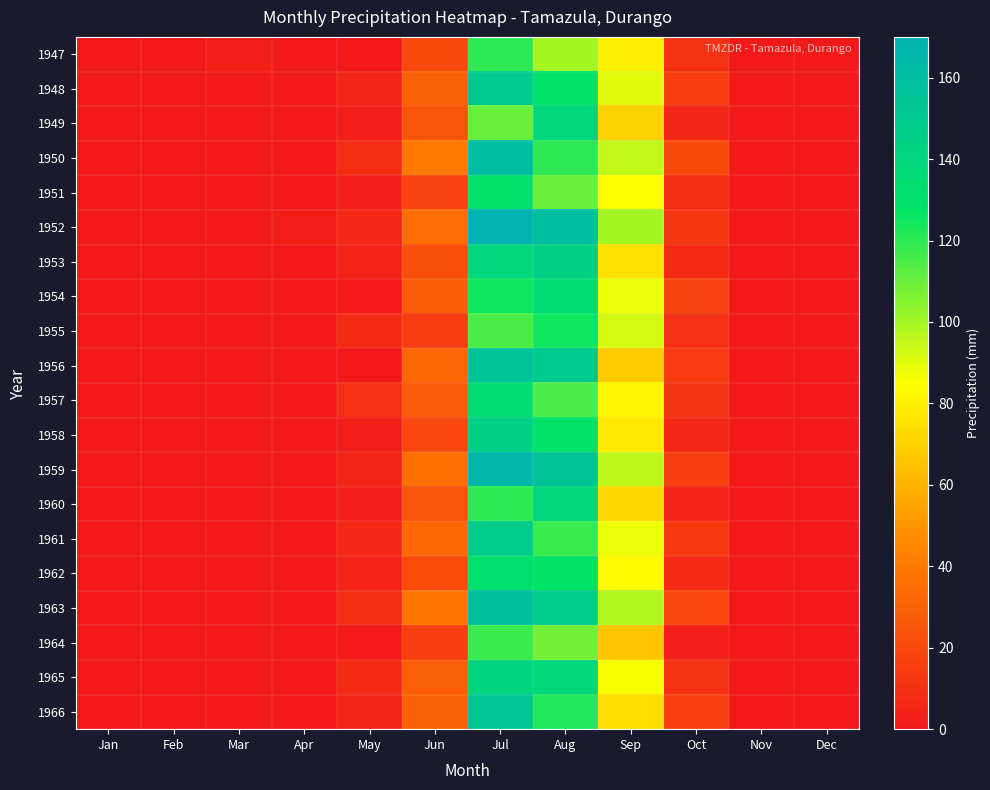

Count the number of categories in the chart.

12